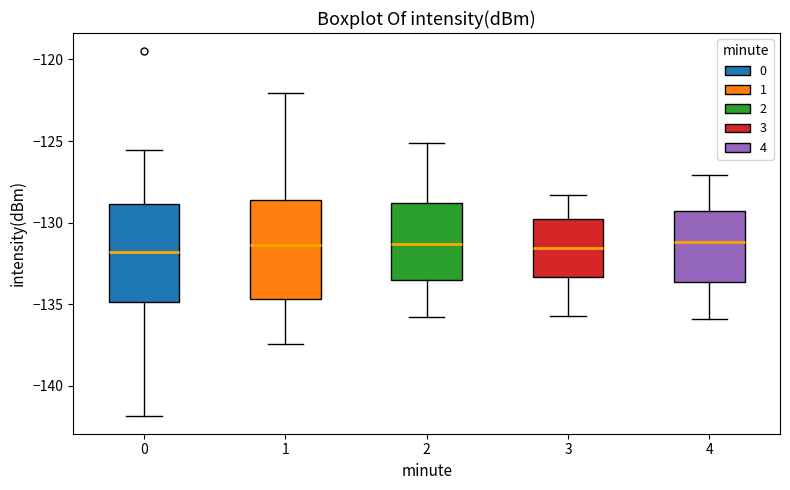

Where does the median line of the box at x = 3 sit on the y-axis? The values are not printed on the chart, so give them approximately, as read against the axis.

-131.5